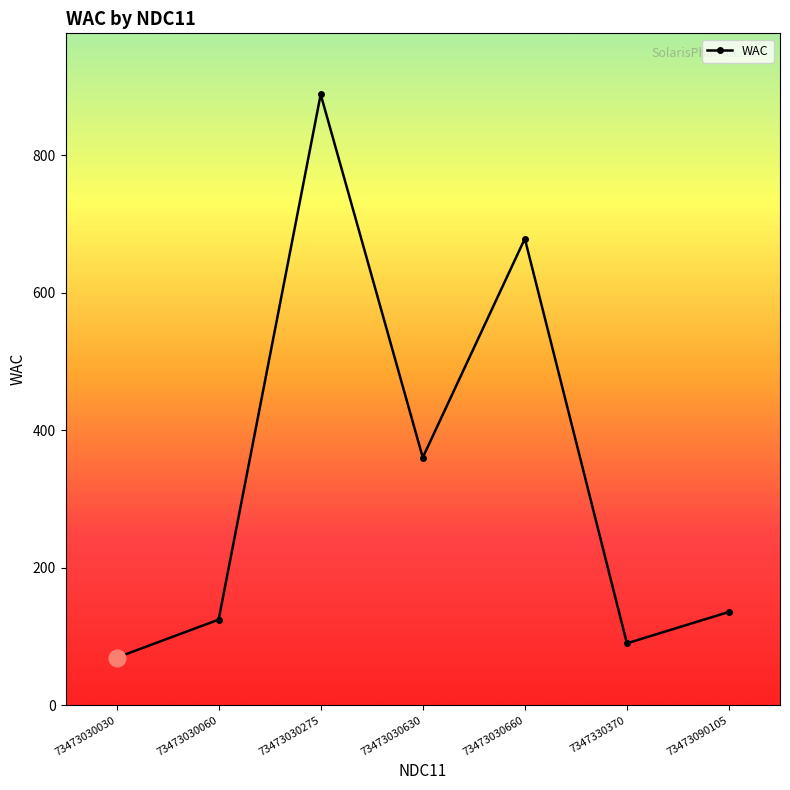

What is the sum of all values?

2347.0